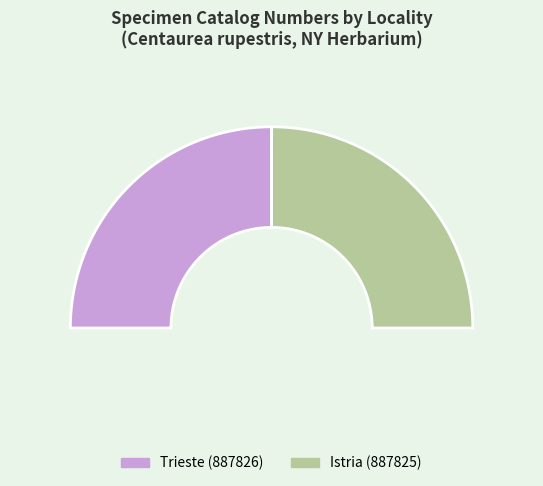

Is it true that Istria is 40% of the pie?

False